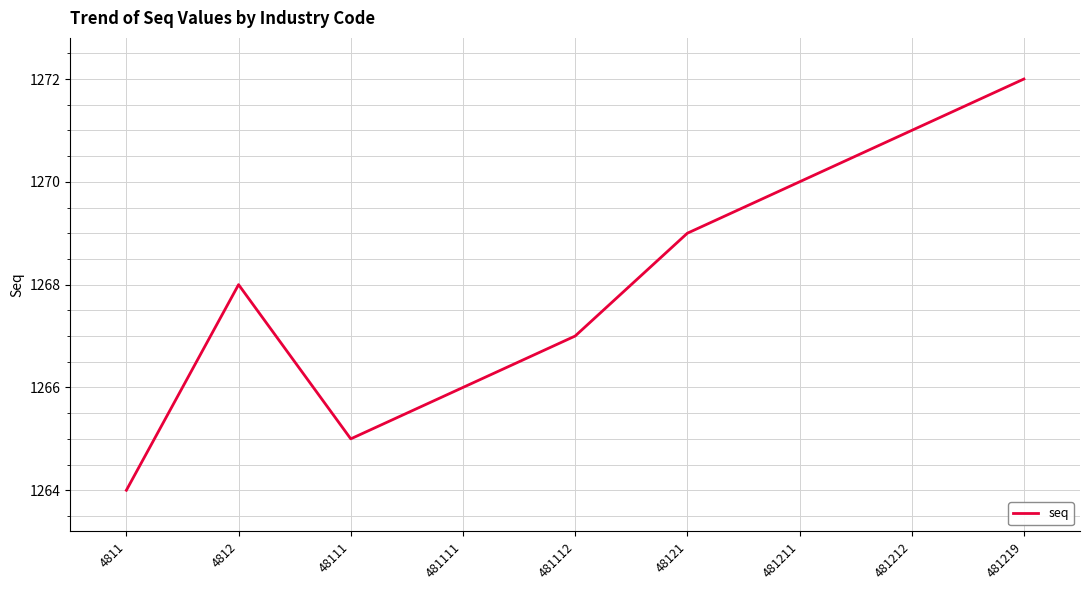

What position from the left is 48121?

6